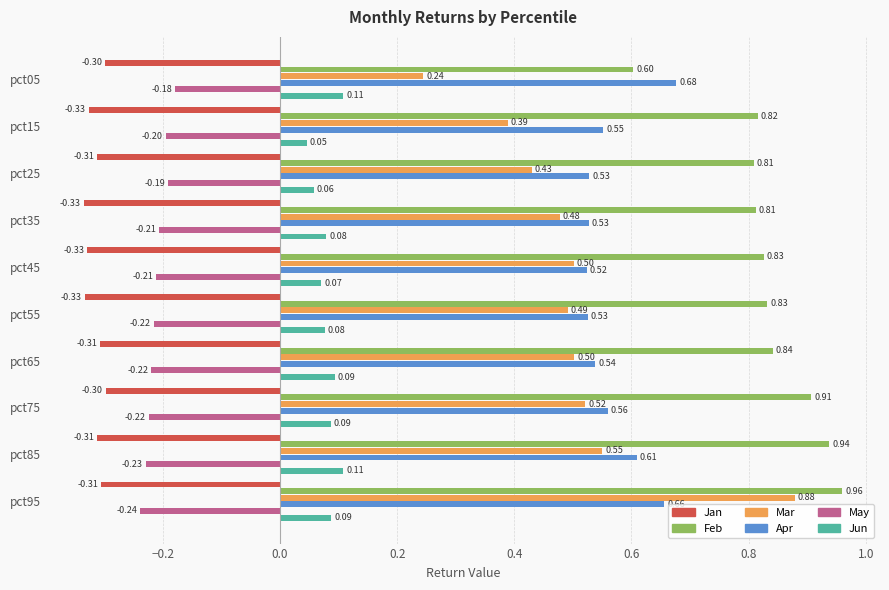

Rank the series at pct95 from highest to lowest value.

Feb, Mar, Apr, Jun, May, Jan